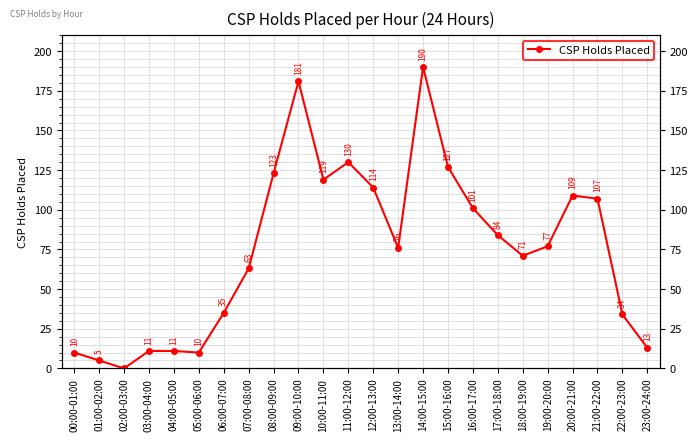

What is the sum of the values at 17:00-18:00 and 19:00-20:00?

161